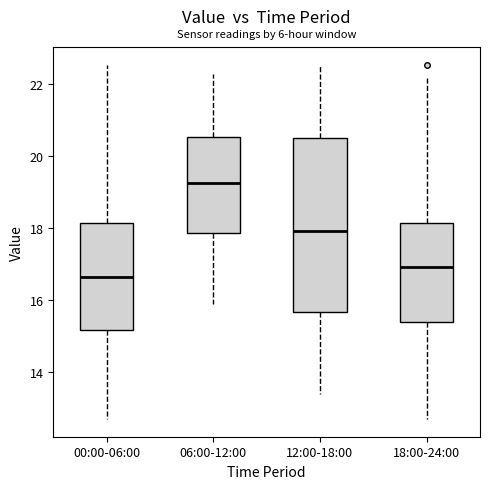

Reading left to right, read every box against the y-axis: the position of its median line, the range the box covers, and the ends of its whiskers. The values are not printed on the chart, so give them approximately, as read against the axis.

00:00-06:00: median 16.6, box 15.2 to 18.2, whiskers 12.8 to 22.6
06:00-12:00: median 19.2, box 17.8 to 20.6, whiskers 16.0 to 22.4
12:00-18:00: median 18.0, box 15.6 to 20.6, whiskers 13.4 to 22.6
18:00-24:00: median 17.0, box 15.4 to 18.2, whiskers 12.8 to 22.2